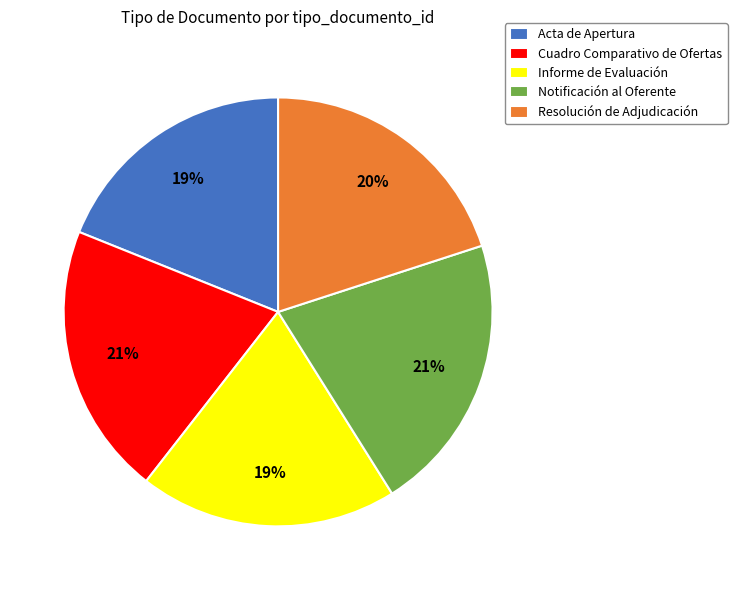

To the nearest percent, what is the difference between the Resolución de Adjudicación and Notificación al Oferente slice percentages?

1%